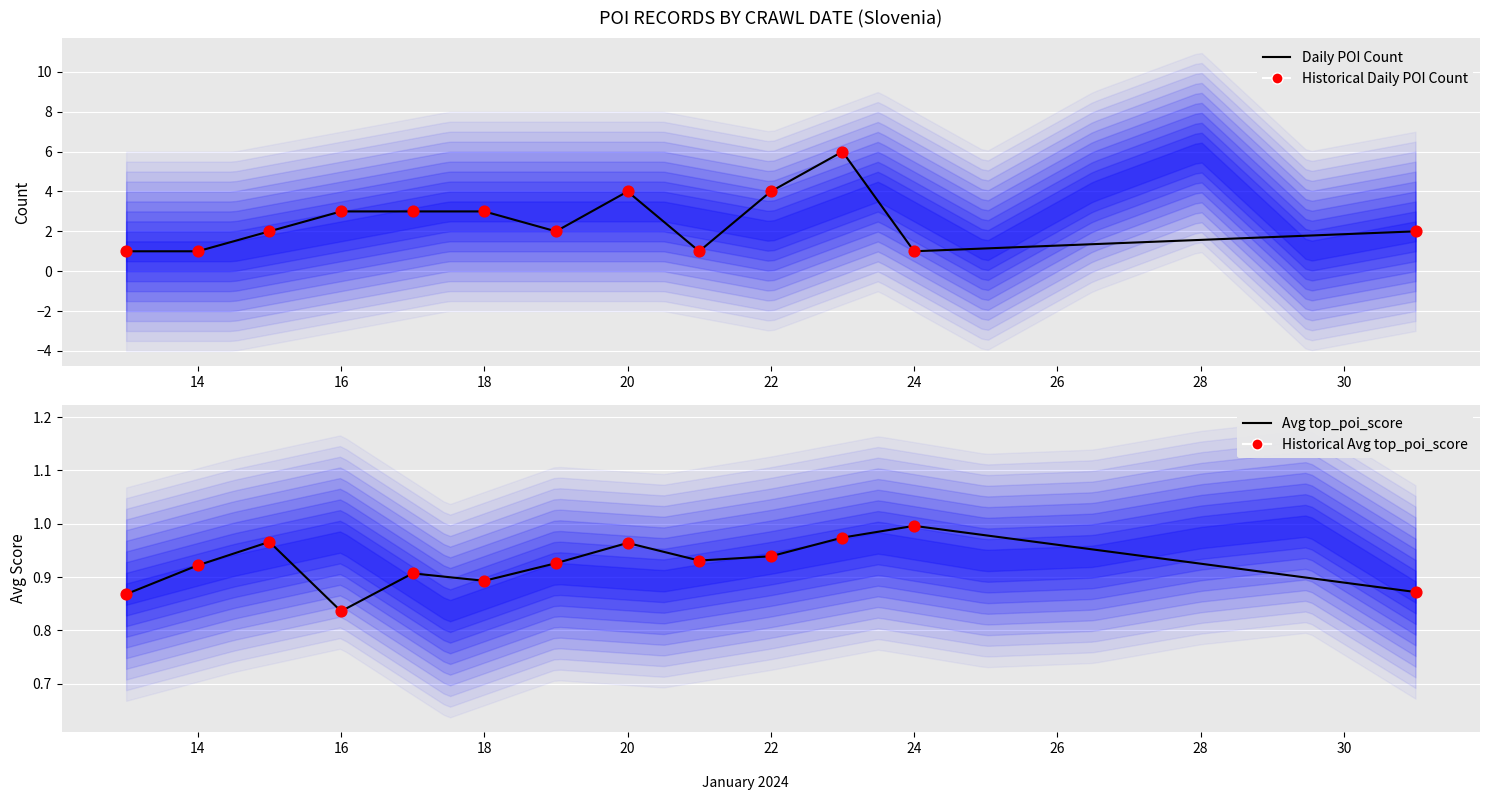

Which series contains the highest Y value?

Daily POI Count